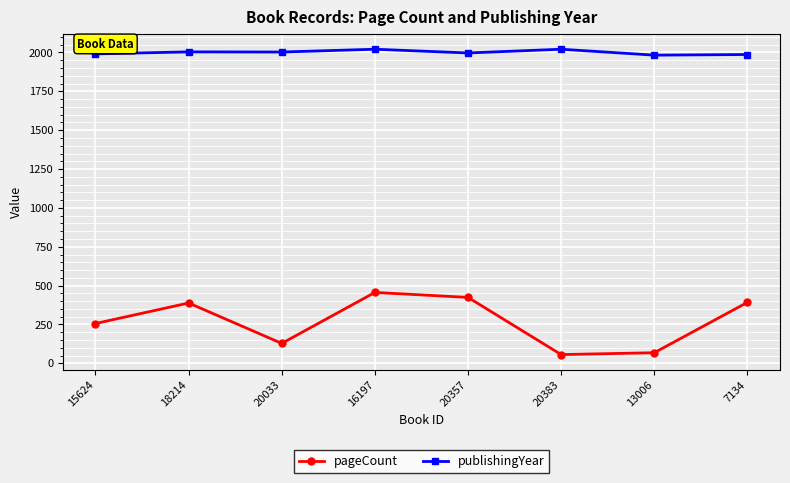

Count the number of categories in the chart.

8